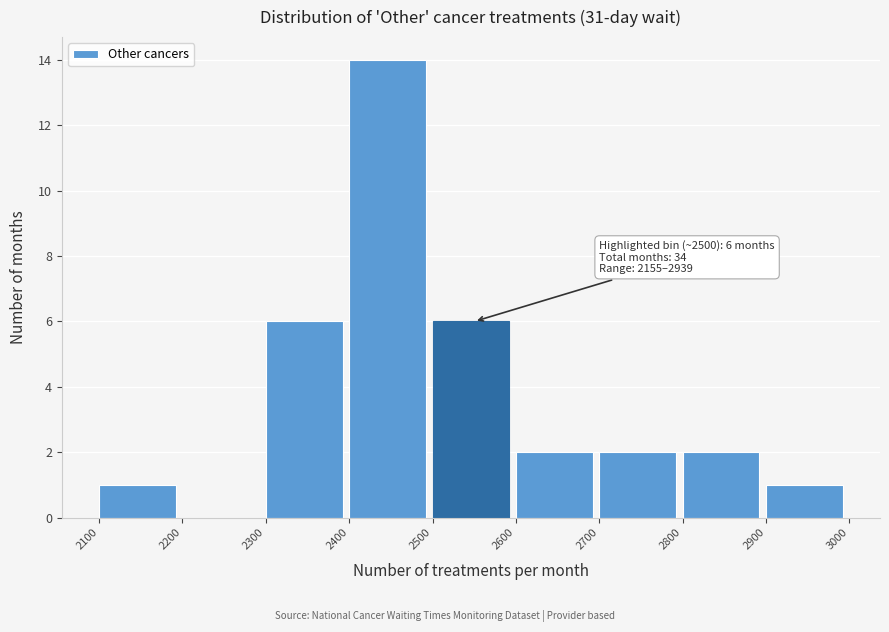

Over which range of the x-axis is the bar tallest?

2400 to 2500